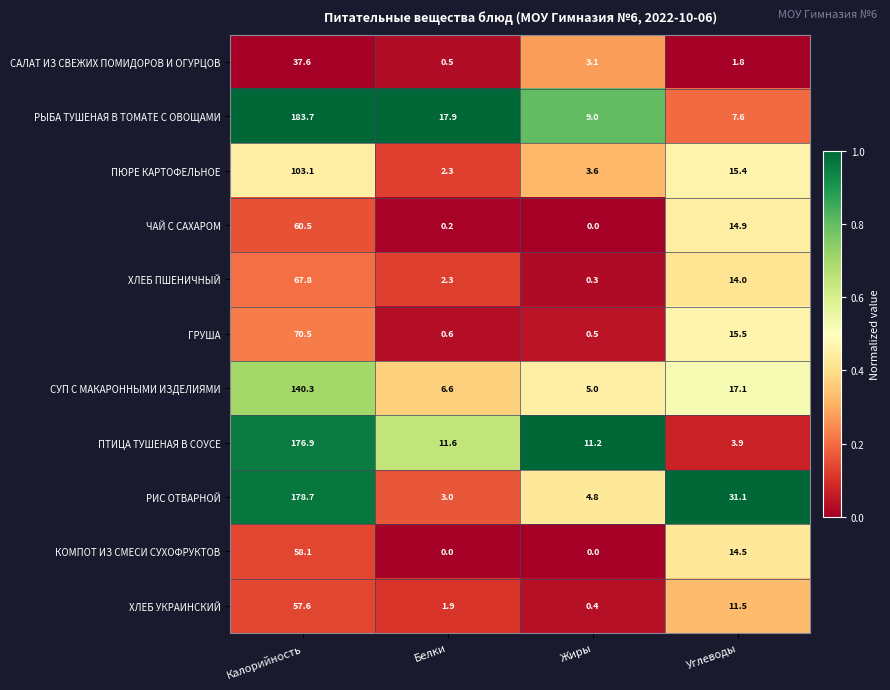

What is the maximum value shown in the chart?

183.7